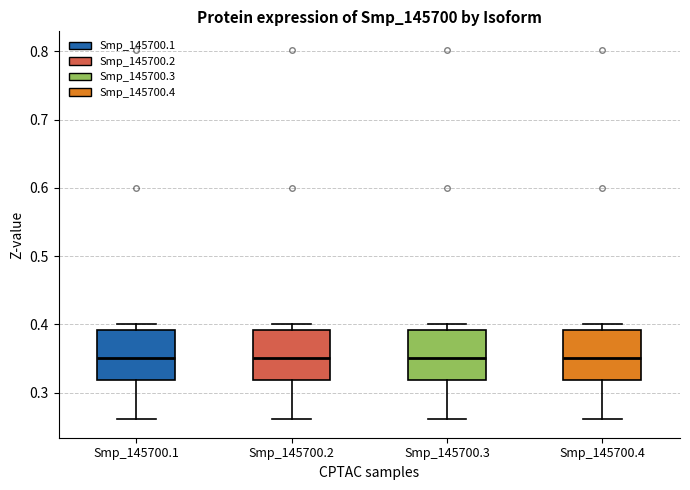

Reading left to right, read every box against the y-axis: the position of its median line, the range the box covers, and the ends of its whiskers. The values are not printed on the chart, so give them approximately, as read against the axis.

Smp_145700.1: median 0.35, box 0.32 to 0.39, whiskers 0.26 to 0.40
Smp_145700.2: median 0.35, box 0.32 to 0.39, whiskers 0.26 to 0.40
Smp_145700.3: median 0.35, box 0.32 to 0.39, whiskers 0.26 to 0.40
Smp_145700.4: median 0.35, box 0.32 to 0.39, whiskers 0.26 to 0.40